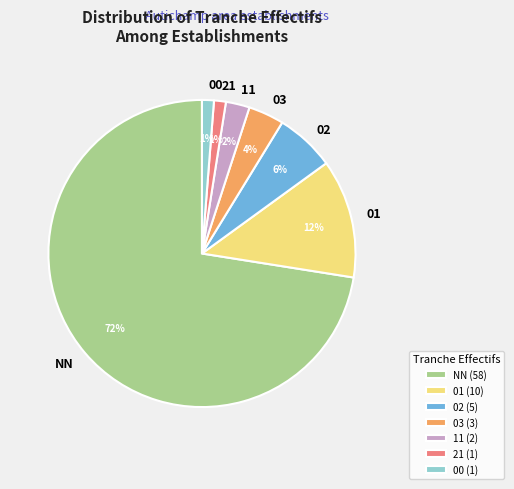

Which slice is the largest?

NN